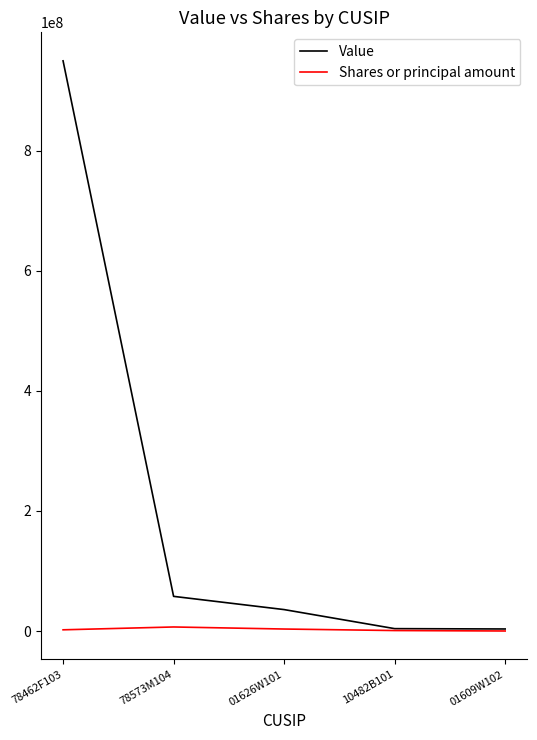

At how many categories does at least one series exceed 604440434?

1